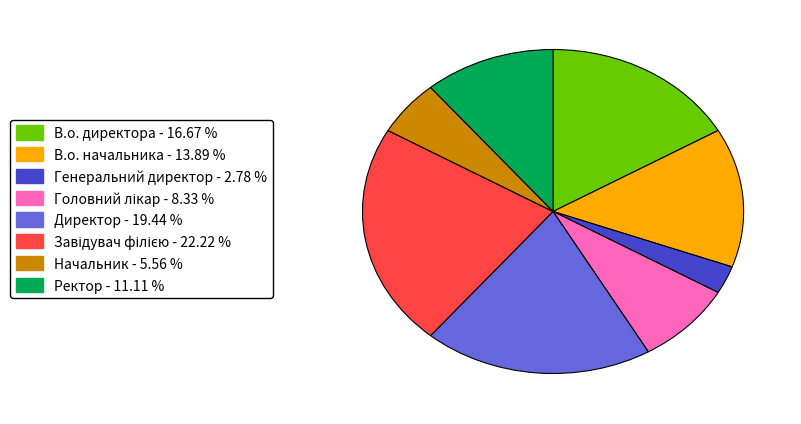

Is the sum of В.о. директора - 16.67 % and Генеральний директор - 2.78 % greater than half?

No